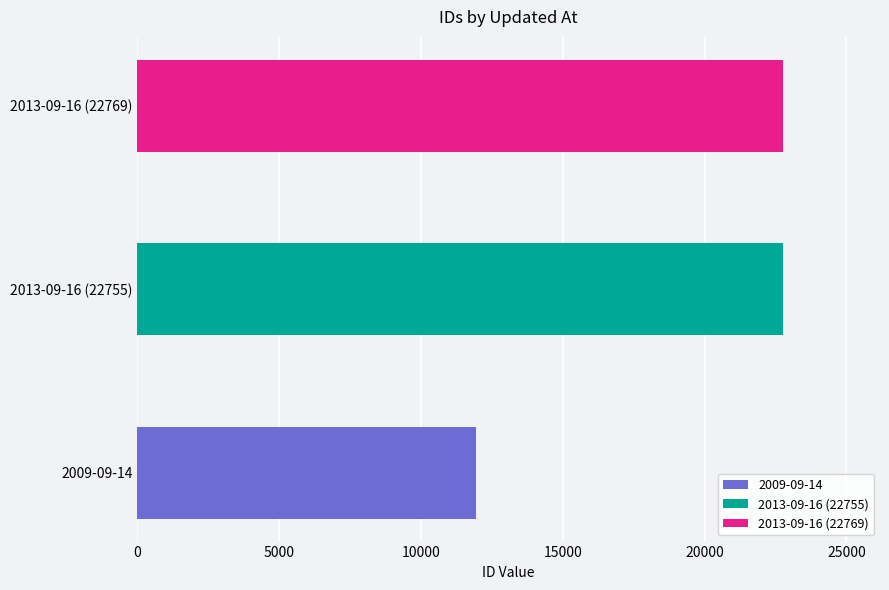

What is the difference between the maximum and second lowest values?

14